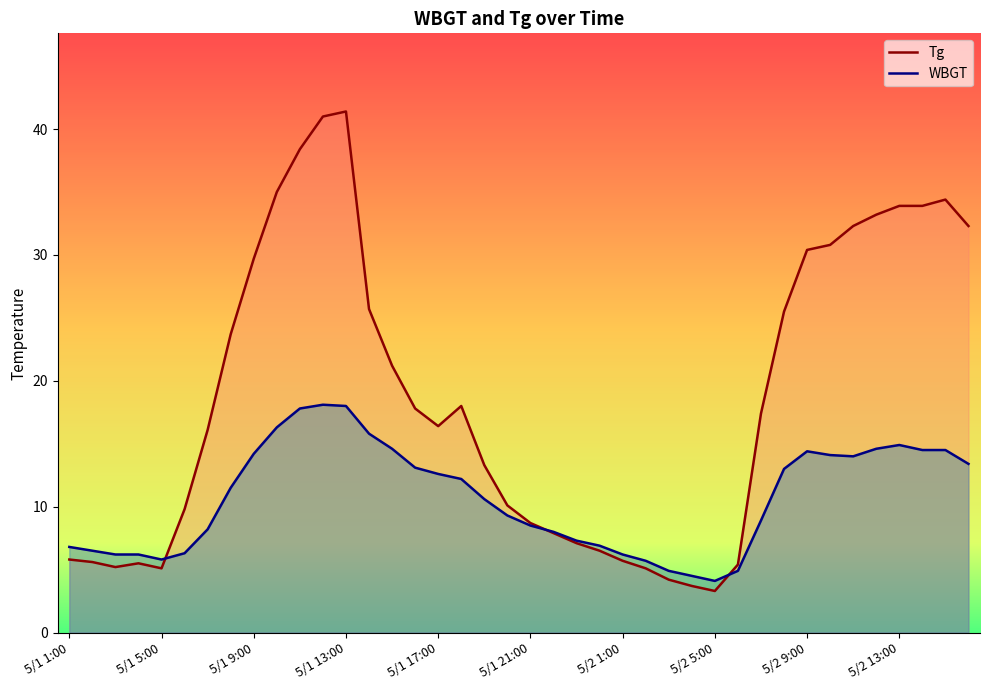

Where do WBGT and Tg first cross each other?

5/1 5:00 and 5/1 6:00